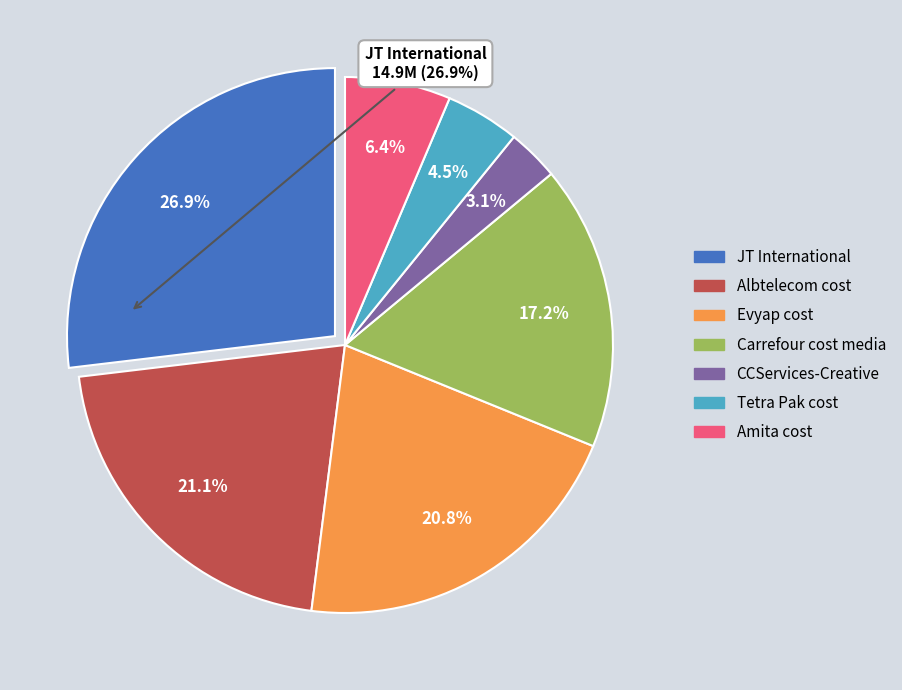

Does CCServices-Creative represent more than half of the total?

No